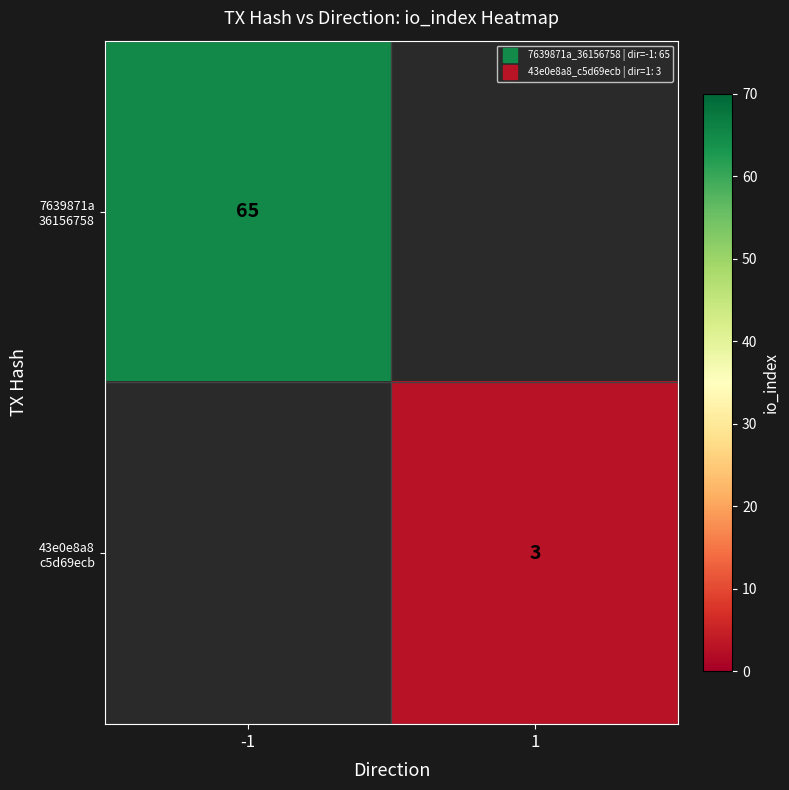

Between 1 and -1, which is larger?

-1